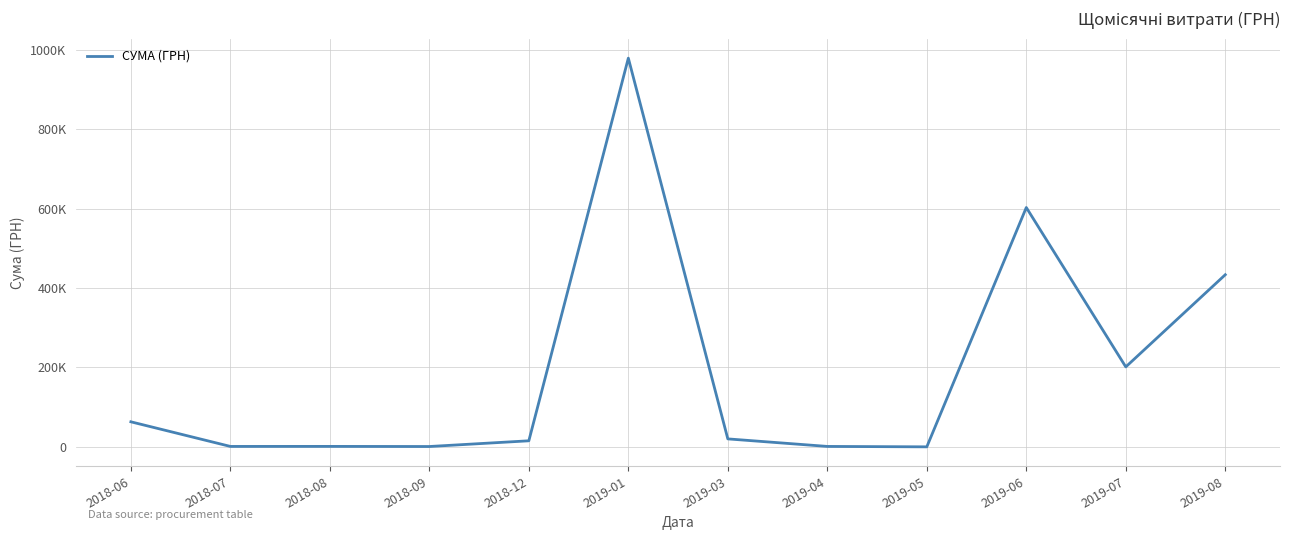

What is the value of the 5th point from the left?

15451.8